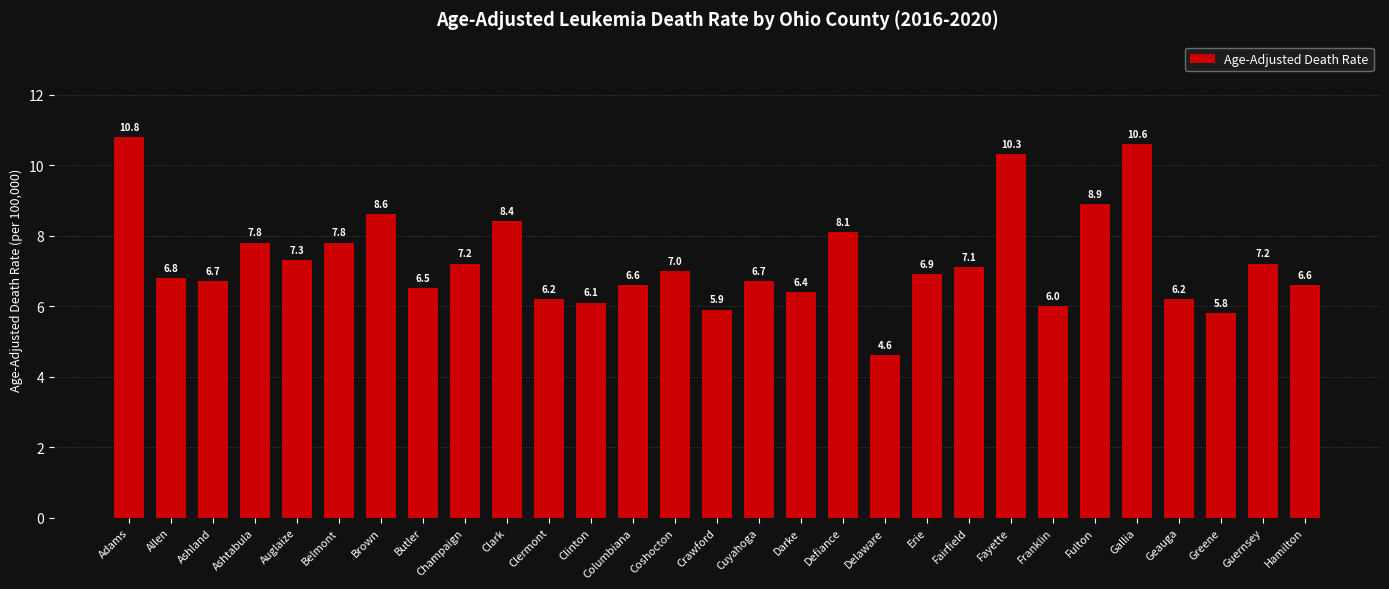

How many distinct data groups are displayed?

1